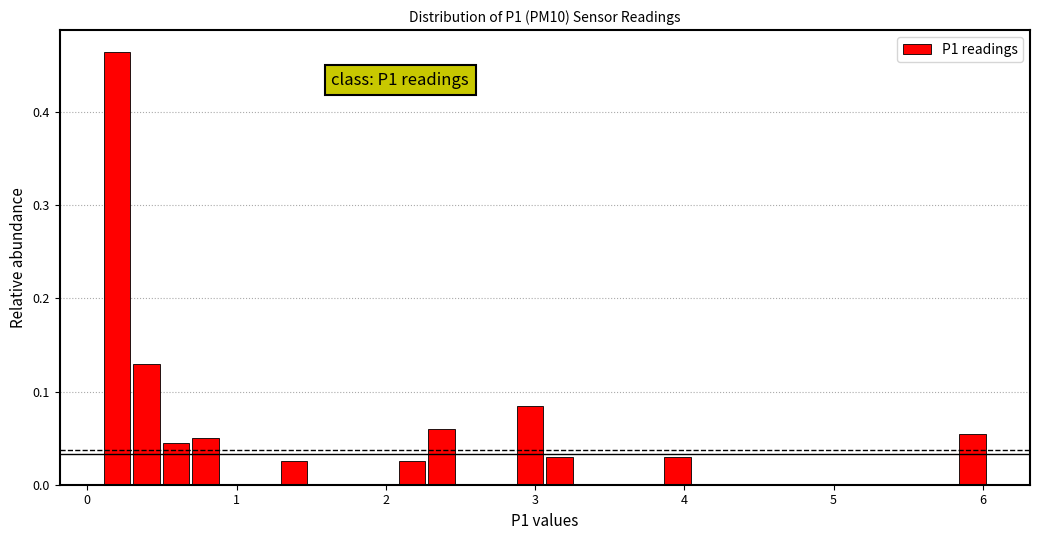

Read against the x-axis, roughly where is the centre of the tallest bar?

0.2